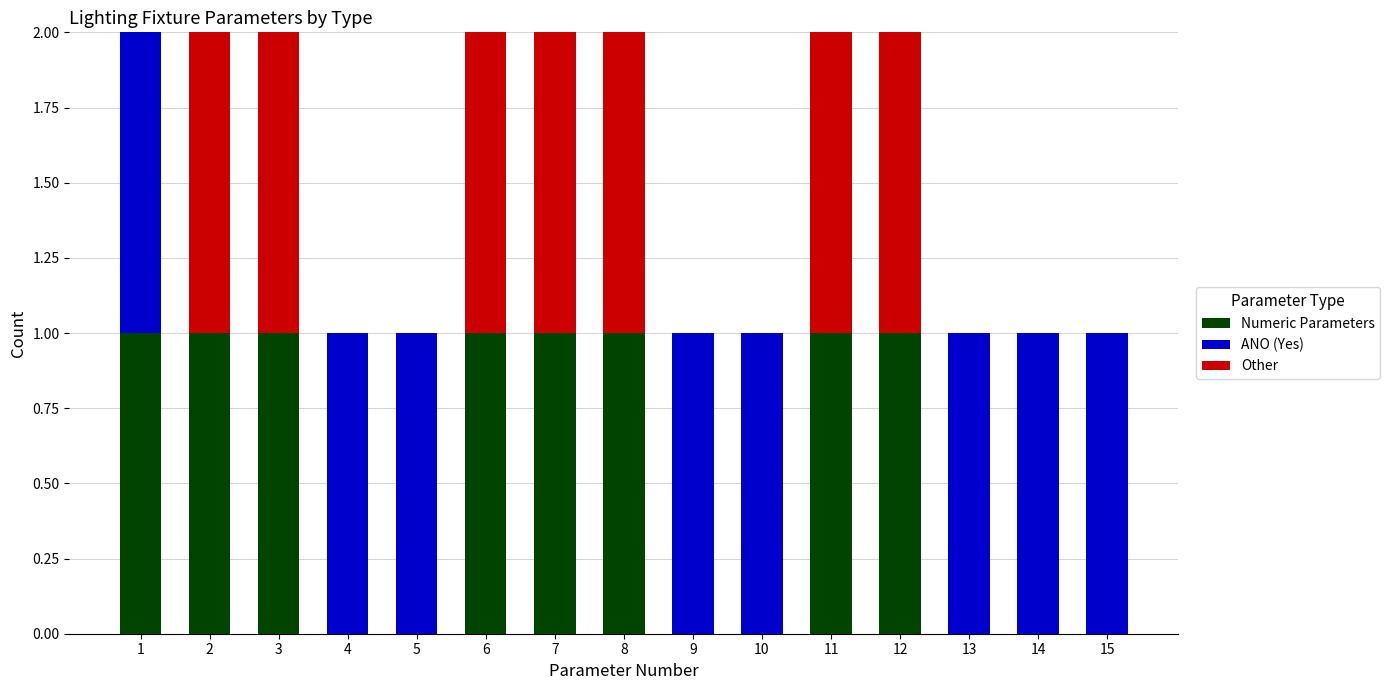

What is the total value across all series at 13?

1